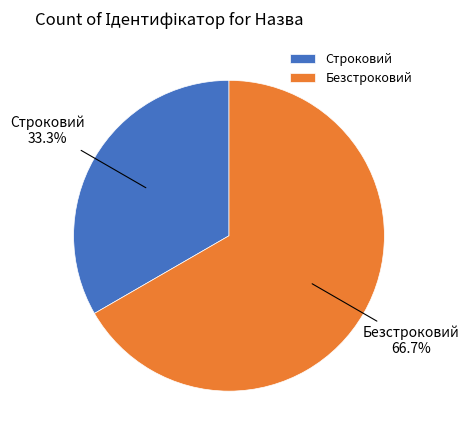

True or false: Безстроковий accounts for 53% of the total.

False